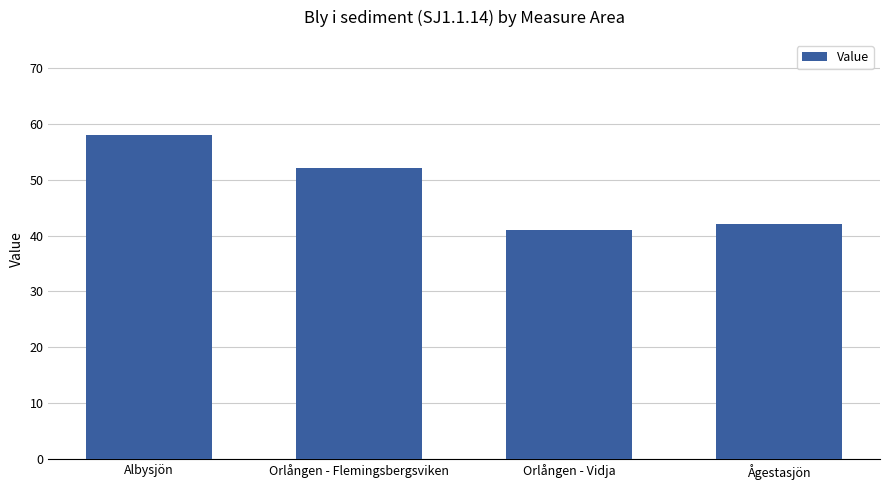

Which category has the highest value across all series?

Albysjön